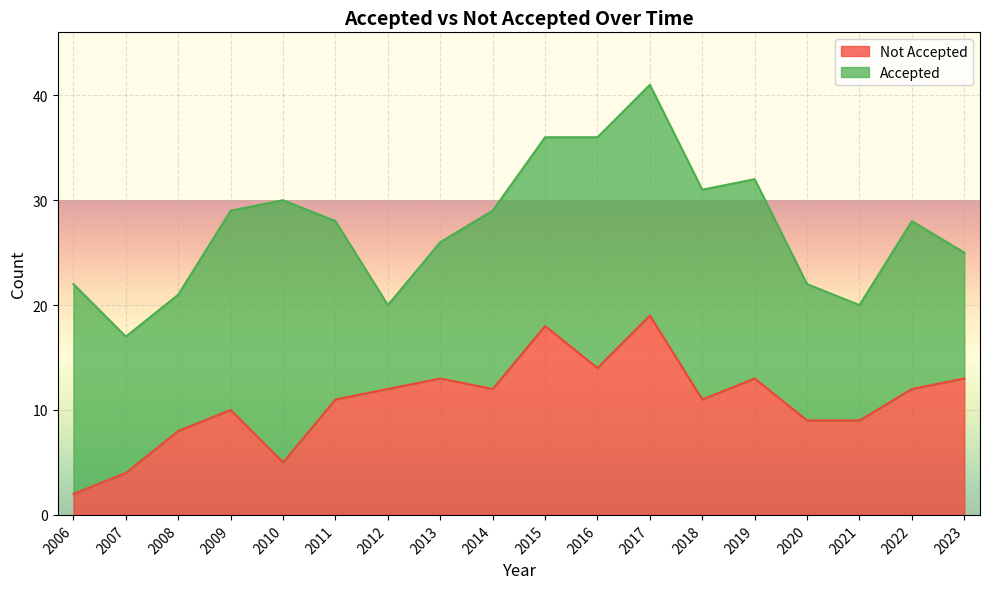

At which category is the sum across all series the highest?

2017